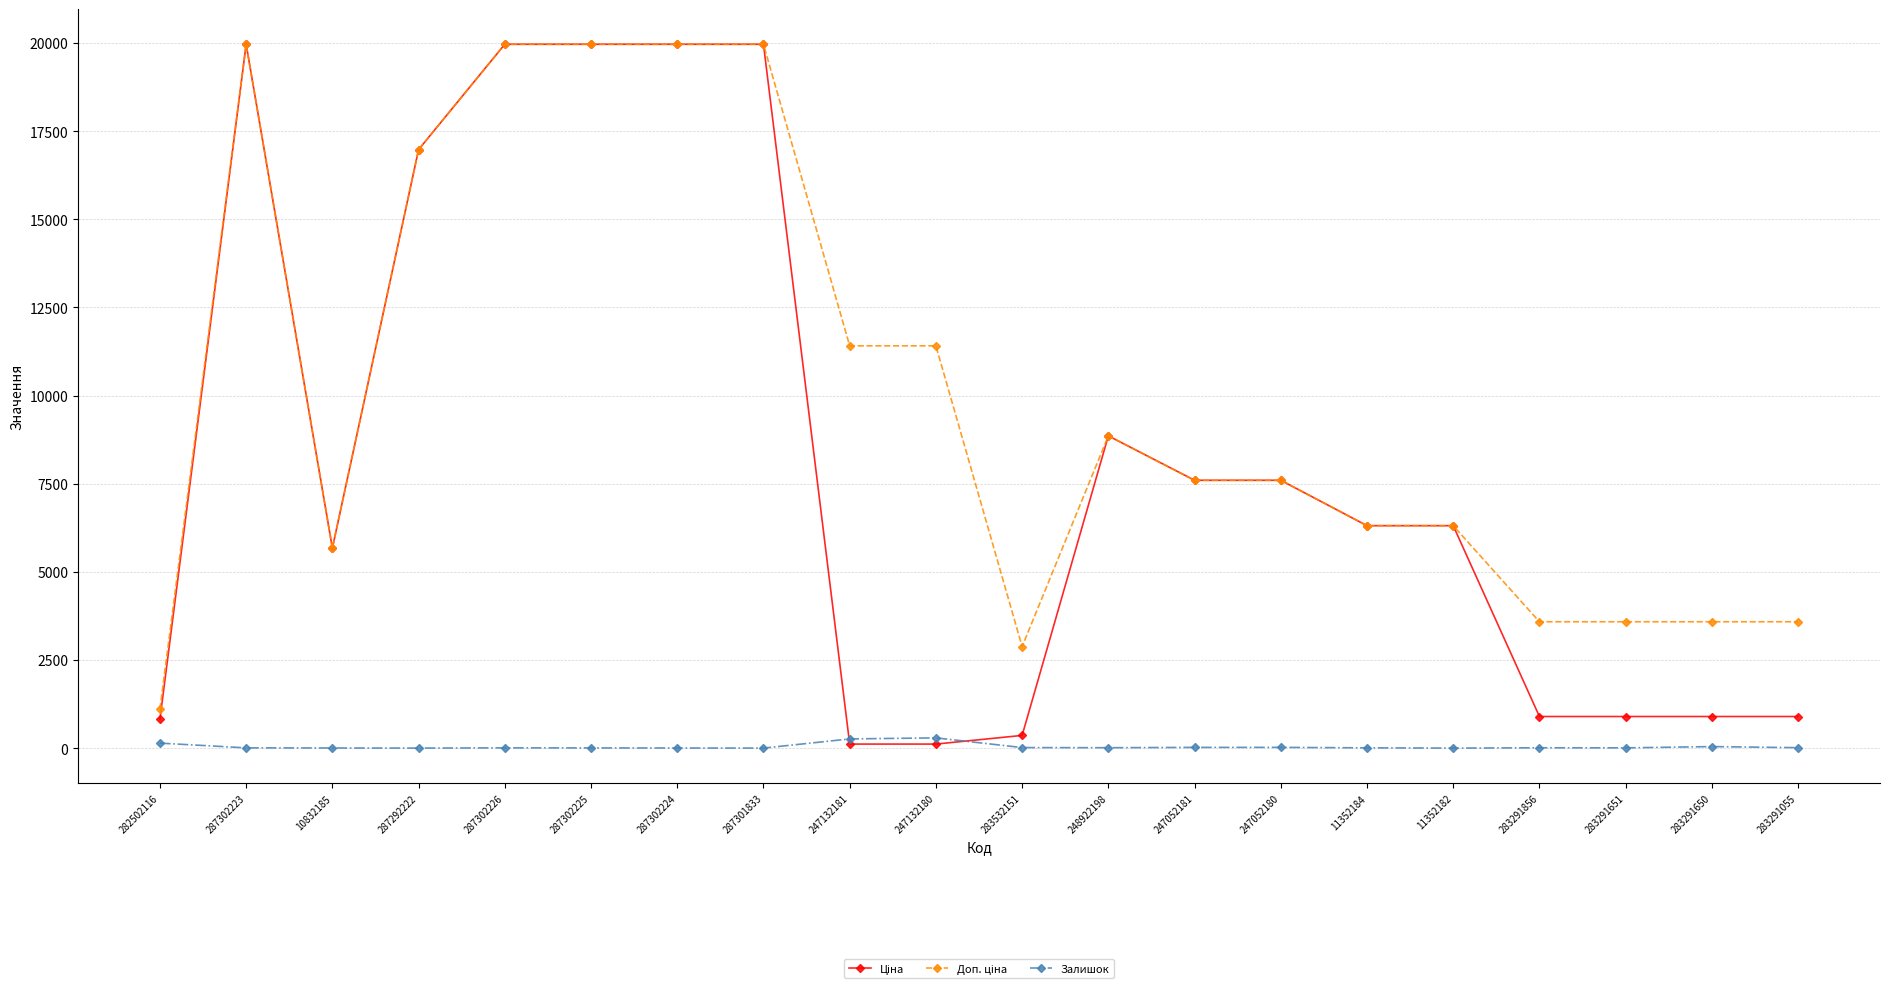

True or false: Залишок has more than 1 points higher than both neighbors.

True